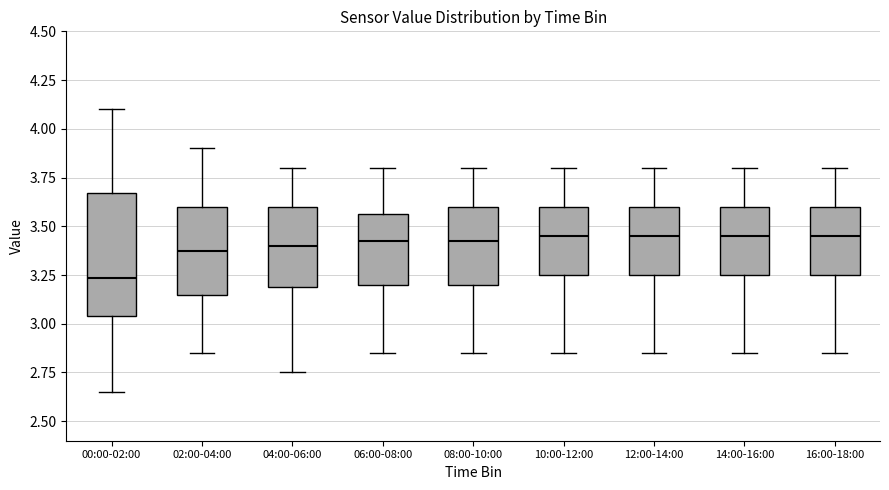

Comparing the boxes themselves (not the whiskers), which one is the tallest?

00:00-02:00